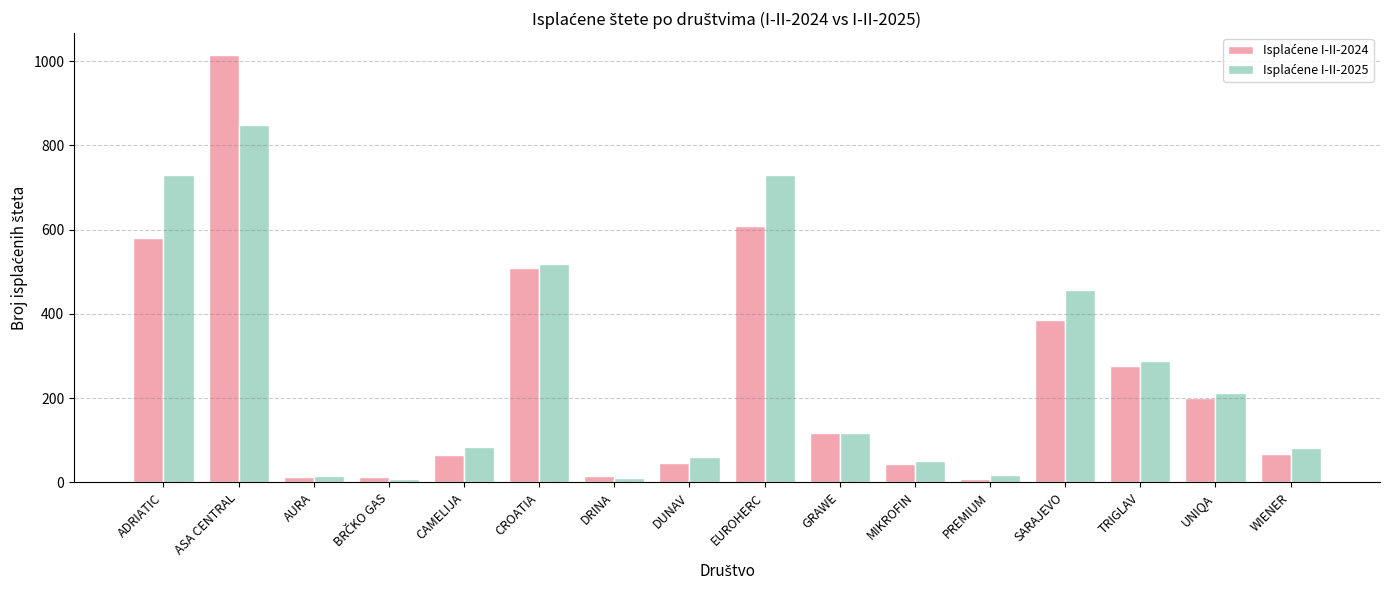

What is the total value across all series at DUNAV?

104